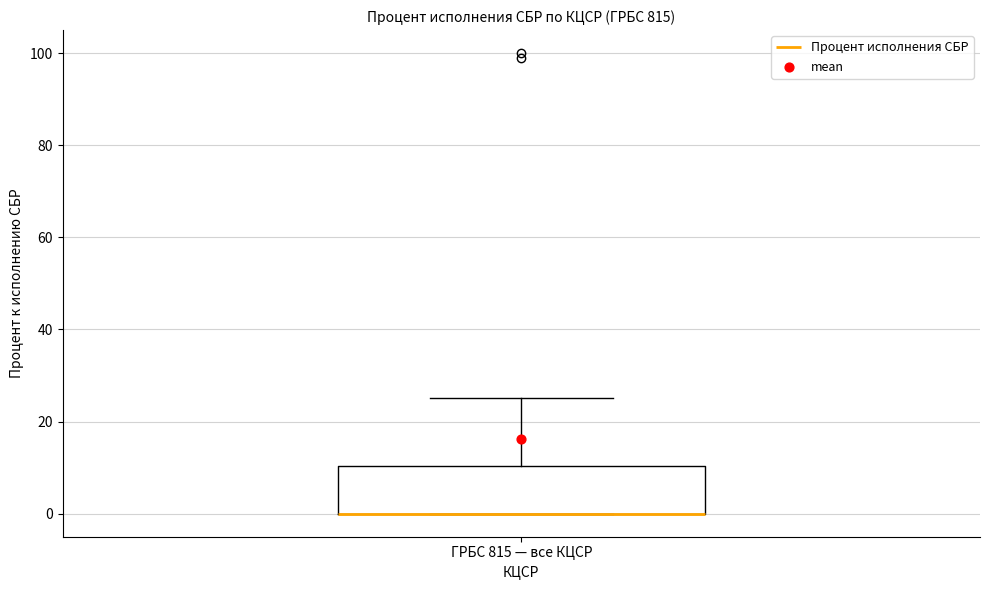

Read this box plot against the y-axis: the position of the median line, the range covered by the box, and the ends of both whiskers. The values are not printed on the chart, so give them approximately, as read against the axis.

median 0 (drawn on the box's lower edge), box 0 to 10, whiskers 0 to 26